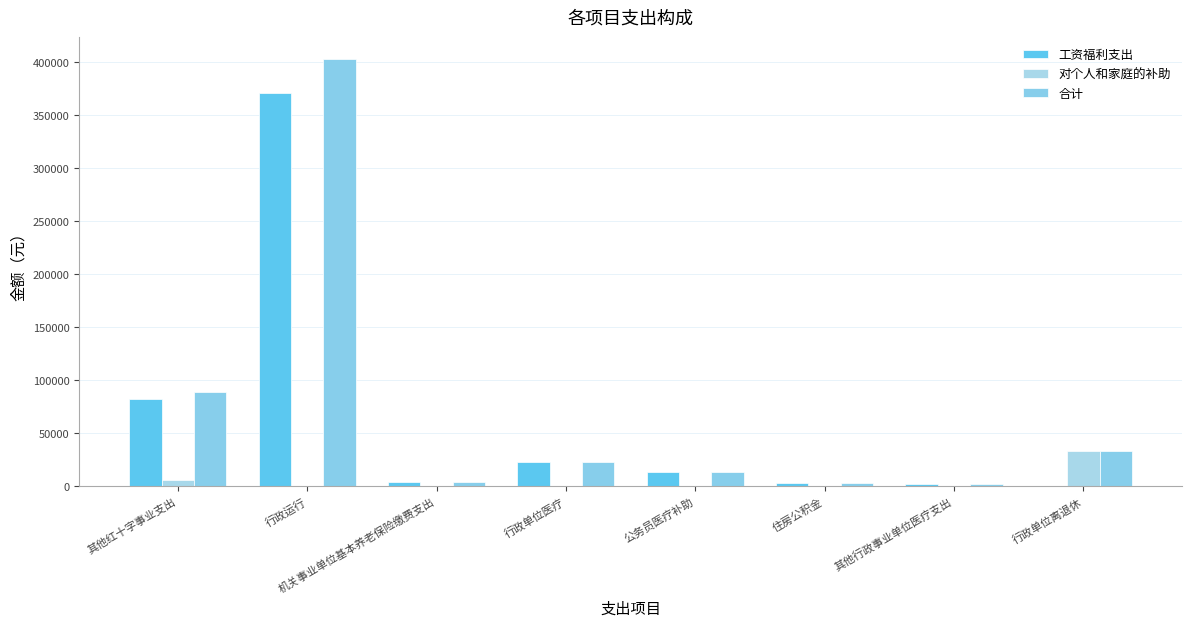

How many series are shown in this chart?

3